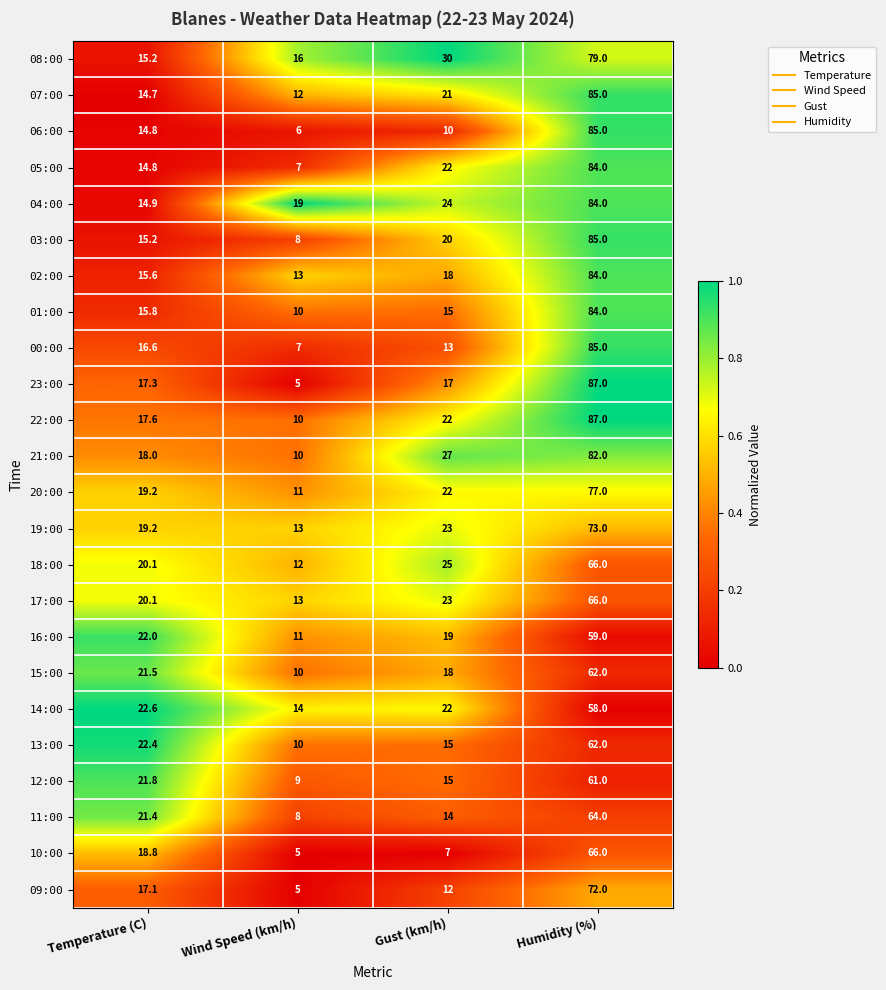

At which category is the sum across all series the highest?

Humidity (%)